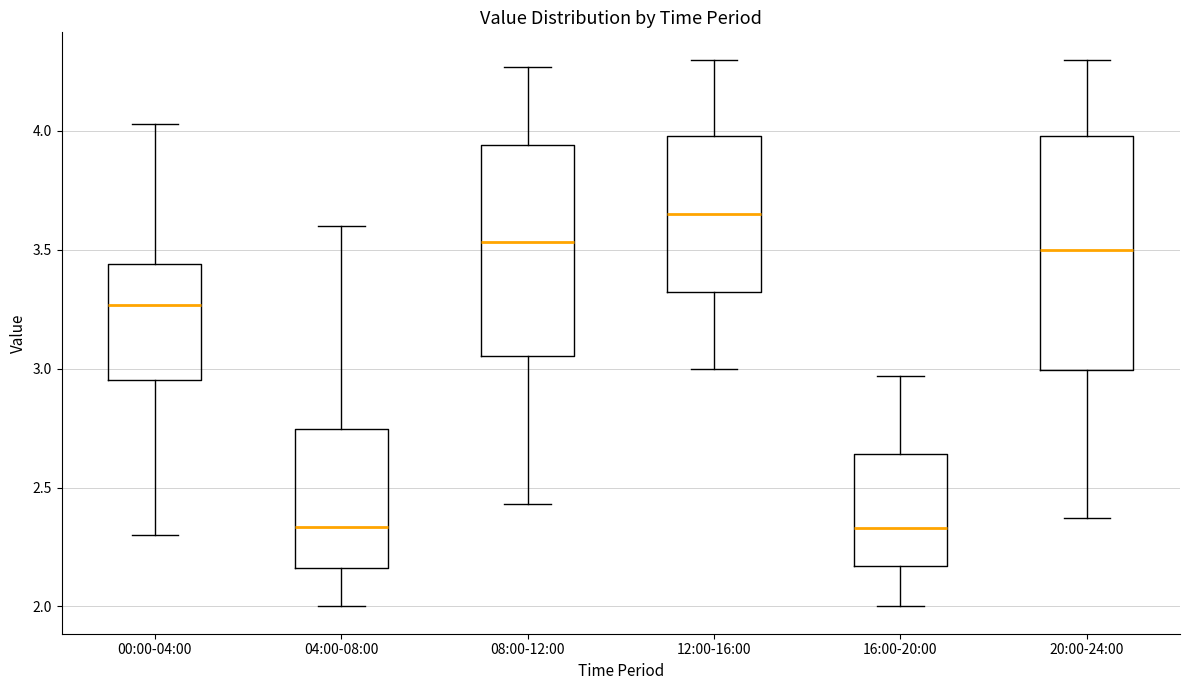

Reading left to right, read every box against the y-axis: the position of its median line, the range the box covers, and the ends of its whiskers. The values are not printed on the chart, so give them approximately, as read against the axis.

00:00-04:00: median 3.25, box 2.95 to 3.45, whiskers 2.30 to 4.05
04:00-08:00: median 2.35, box 2.15 to 2.75, whiskers 2.00 to 3.60
08:00-12:00: median 3.55, box 3.05 to 3.95, whiskers 2.45 to 4.25
12:00-16:00: median 3.65, box 3.30 to 4.00, whiskers 3.00 to 4.30
16:00-20:00: median 2.35, box 2.15 to 2.65, whiskers 2.00 to 2.95
20:00-24:00: median 3.50, box 3.00 to 4.00, whiskers 2.35 to 4.30